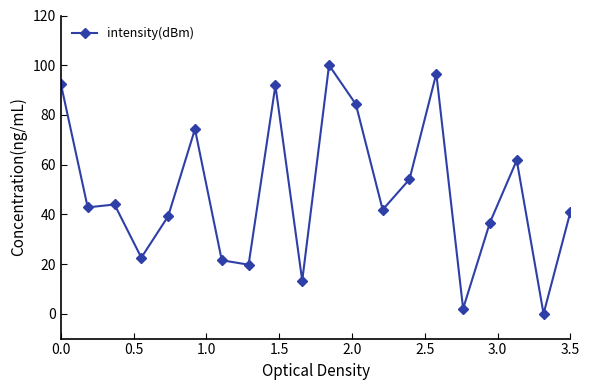

What is the sum of all values?

979.9